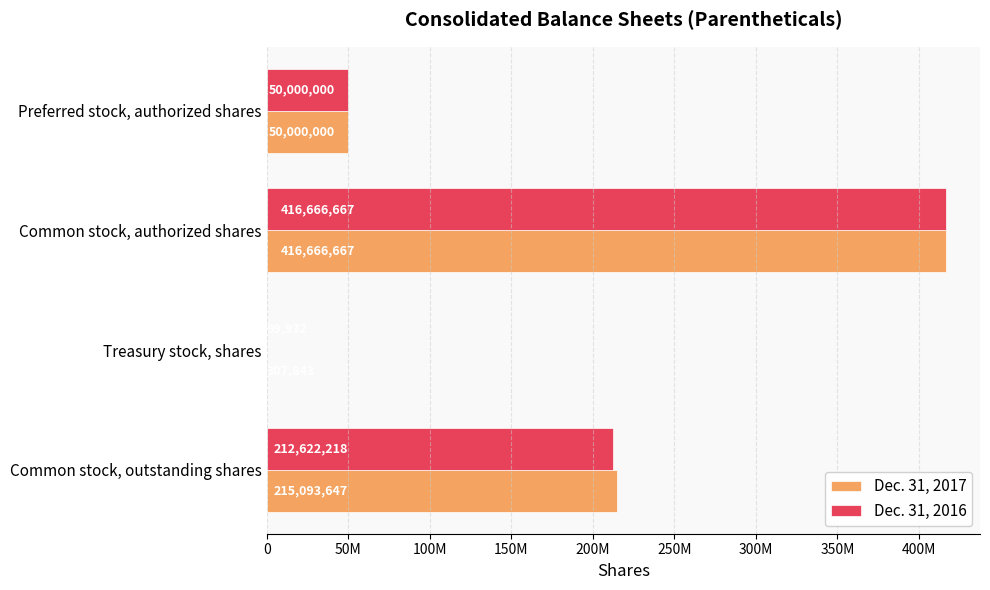

What is the difference between the maximum and second lowest values in the Dec. 31, 2016 series?

366666667